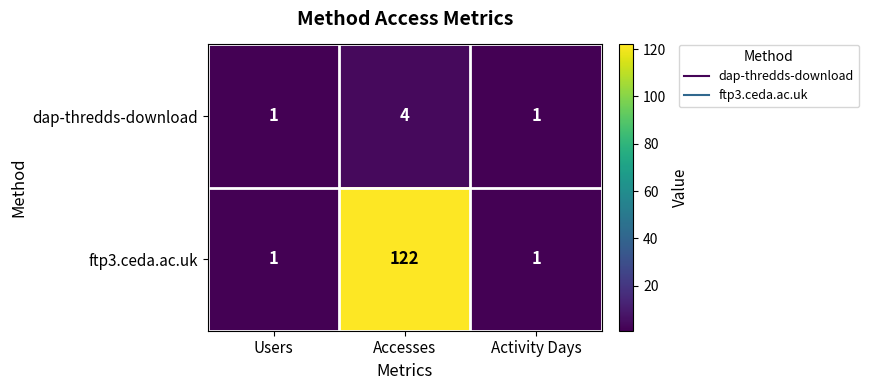

At which category is the sum across all series the highest?

Accesses